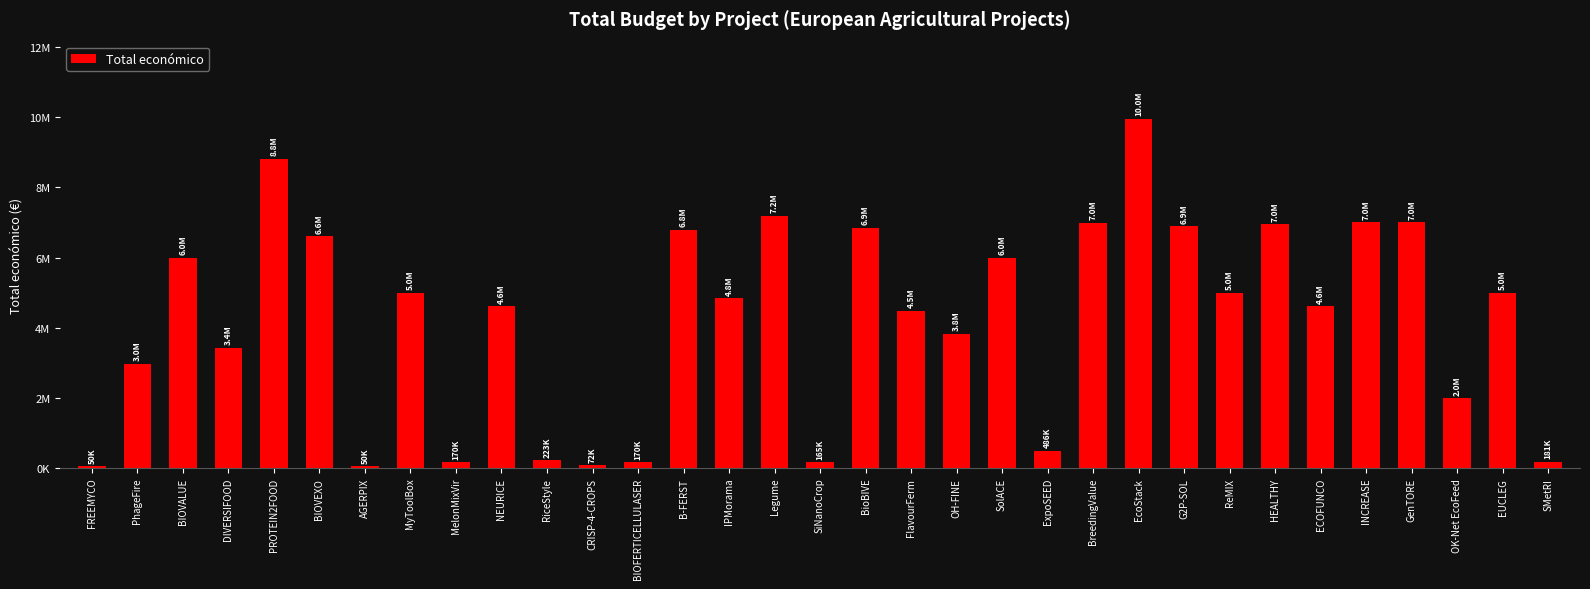

List the labels in order of value, smallest first.

FREEMYCO, AGERPIX, CRISP-4-CROPS, SiNanoCrop, MelonMixVir, BIOFERTICELLULASER, SMetRI, RiceStyle, ExpoSEED, OK-Net EcoFeed, PhageFire, DIVERSIFOOD, OH-FINE, FlavourFerm, NEURICE, ECOFUNCO, IPMorama, MyToolBox, ReMIX, EUCLEG, BIOVALUE, SolACE, BIOVEXO, B-FERST, BioBIVE, G2P-SOL, HEALTHY, BreedingValue, INCREASE, GenTORE, Legume, PROTEIN2FOOD, EcoStack